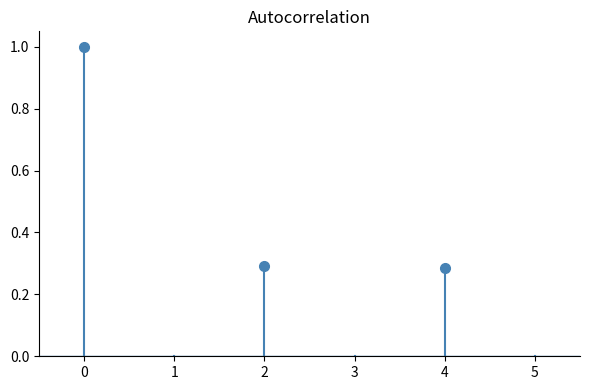

Does the chart have visible grid lines?

No